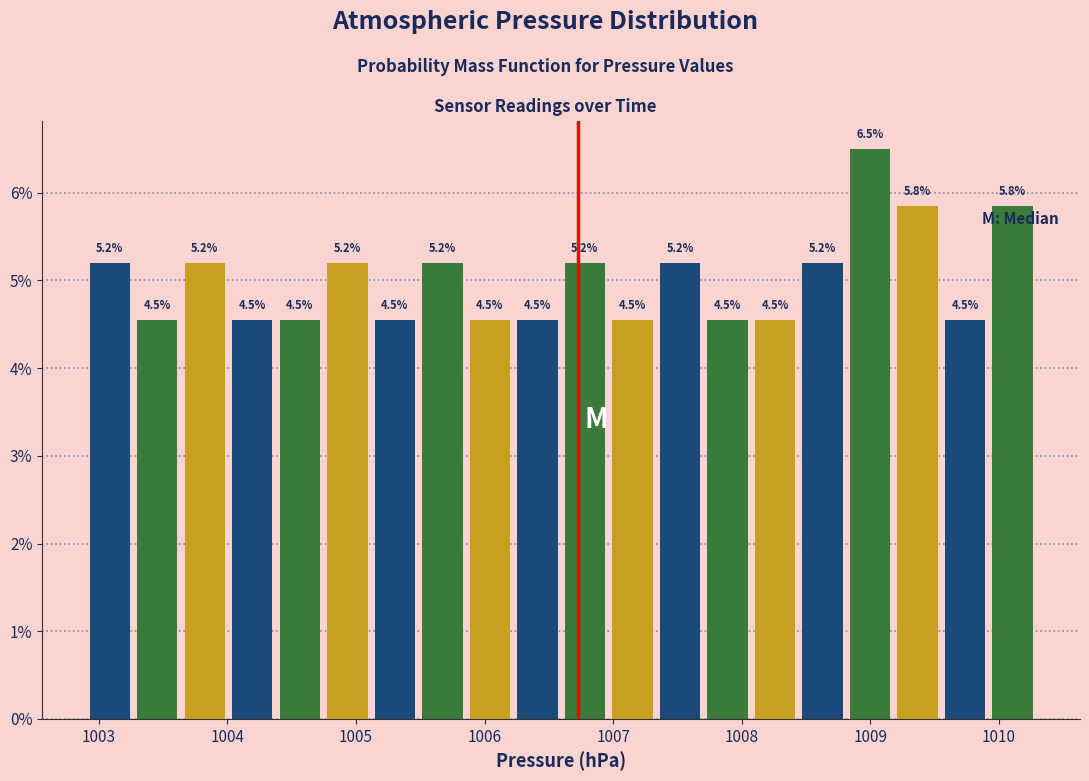

Read against the x-axis, roughly where is the centre of the tallest bar?

1009.0